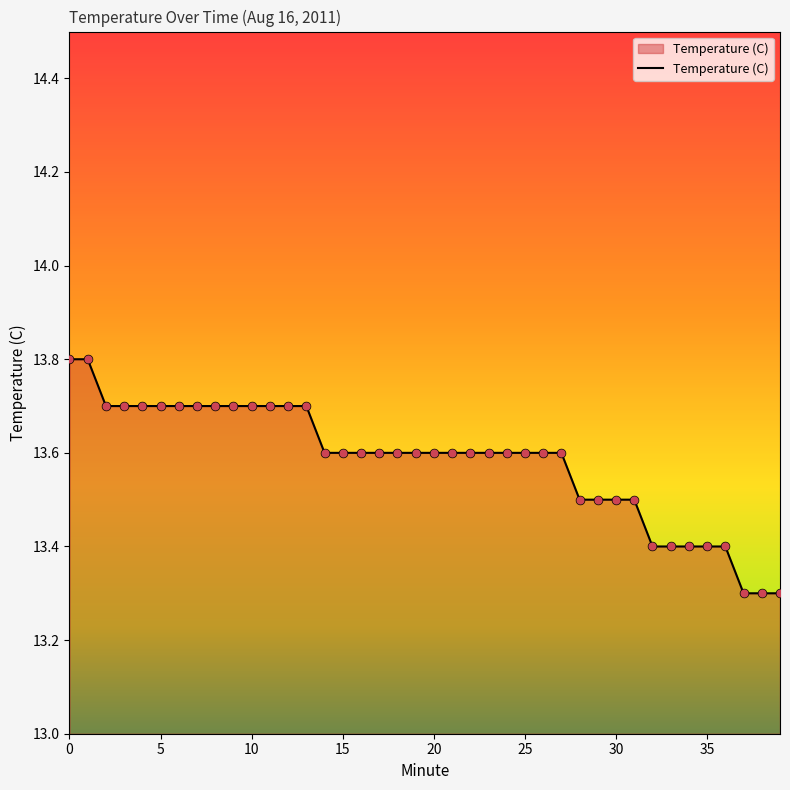

What is the maximum value shown in the chart?

13.8